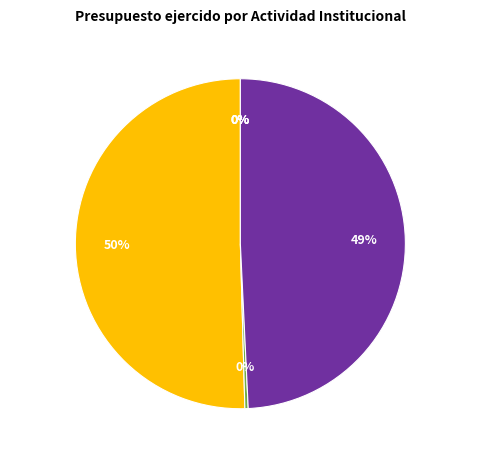

To the nearest percent, what is the average slice percentage?

17%